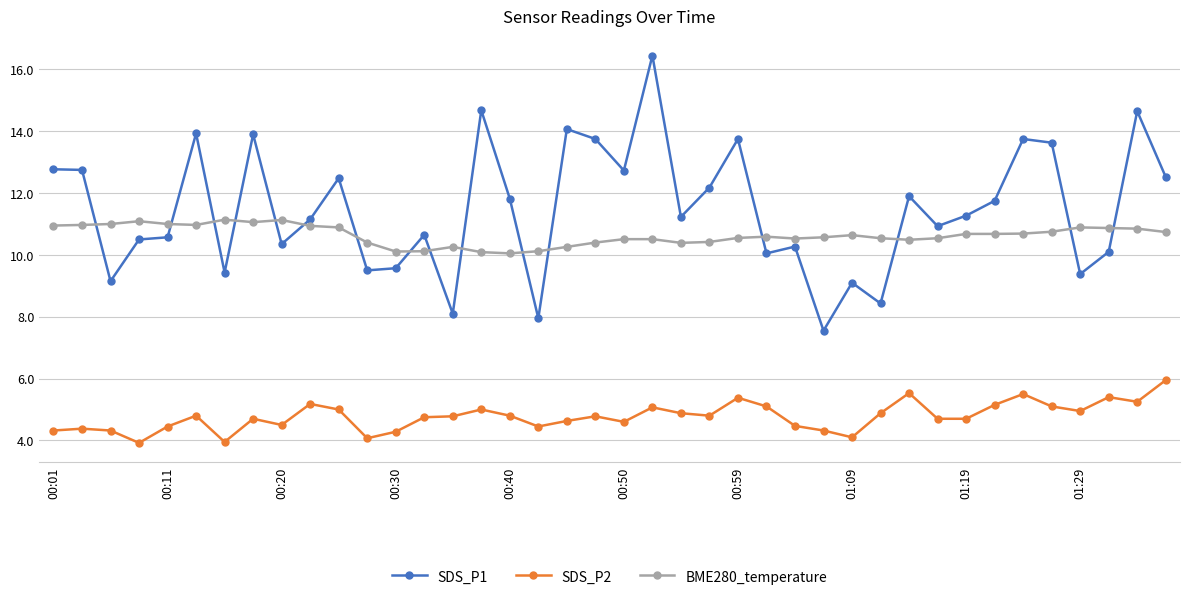

How many data points in SDS_P1 are less than 11?

18